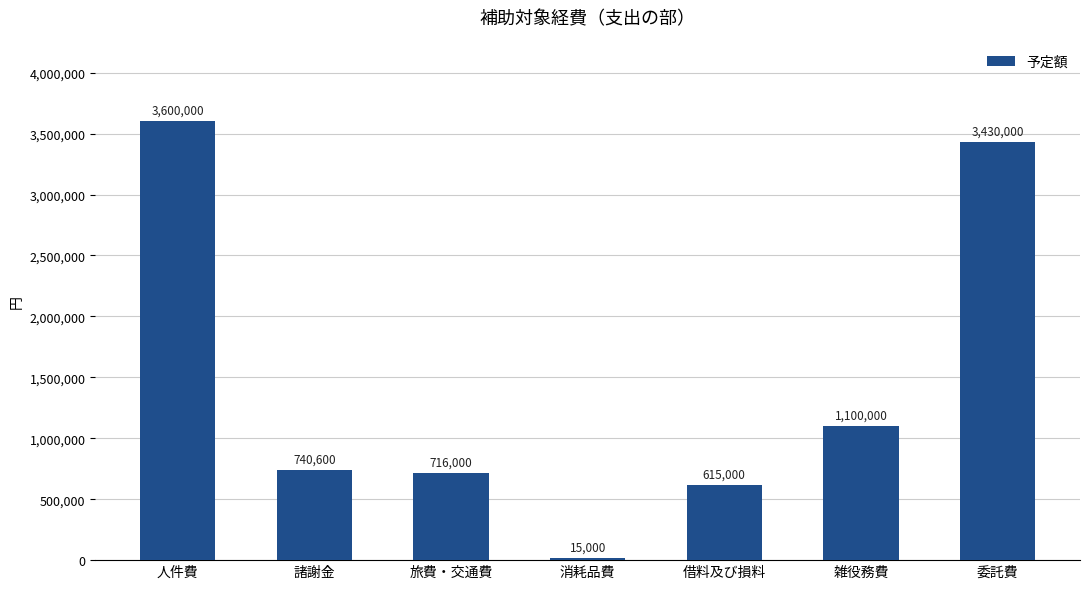

True or false: the data shows 716000 at 旅費・交通費.

True